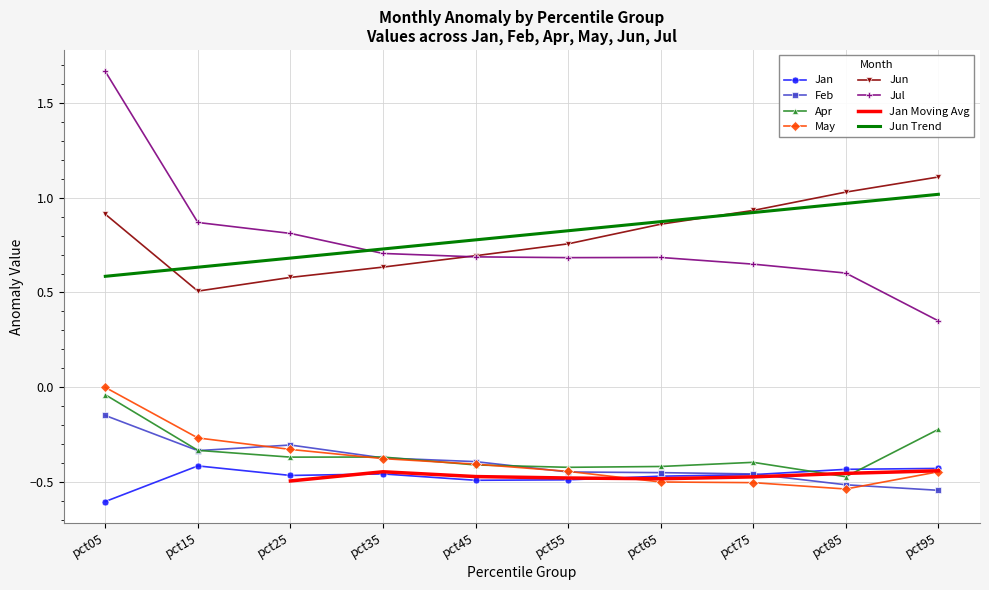

Reading right to left, list all the values displayed in this chart.

Jan: -0.4	-0.4	-0.5	-0.5	-0.5	-0.5	-0.5	-0.5	-0.4	-0.6
Feb: -0.5	-0.5	-0.5	-0.5	-0.4	-0.4	-0.4	-0.3	-0.3	-0.1
Apr: -0.2	-0.5	-0.4	-0.4	-0.4	-0.4	-0.4	-0.4	-0.3	-0.0
May: -0.4	-0.5	-0.5	-0.5	-0.4	-0.4	-0.4	-0.3	-0.3	-0.0
Jun: 1.1	1.0	0.9	0.9	0.8	0.7	0.6	0.6	0.5	0.9
Jul: 0.4	0.6	0.6	0.7	0.7	0.7	0.7	0.8	0.9	1.7